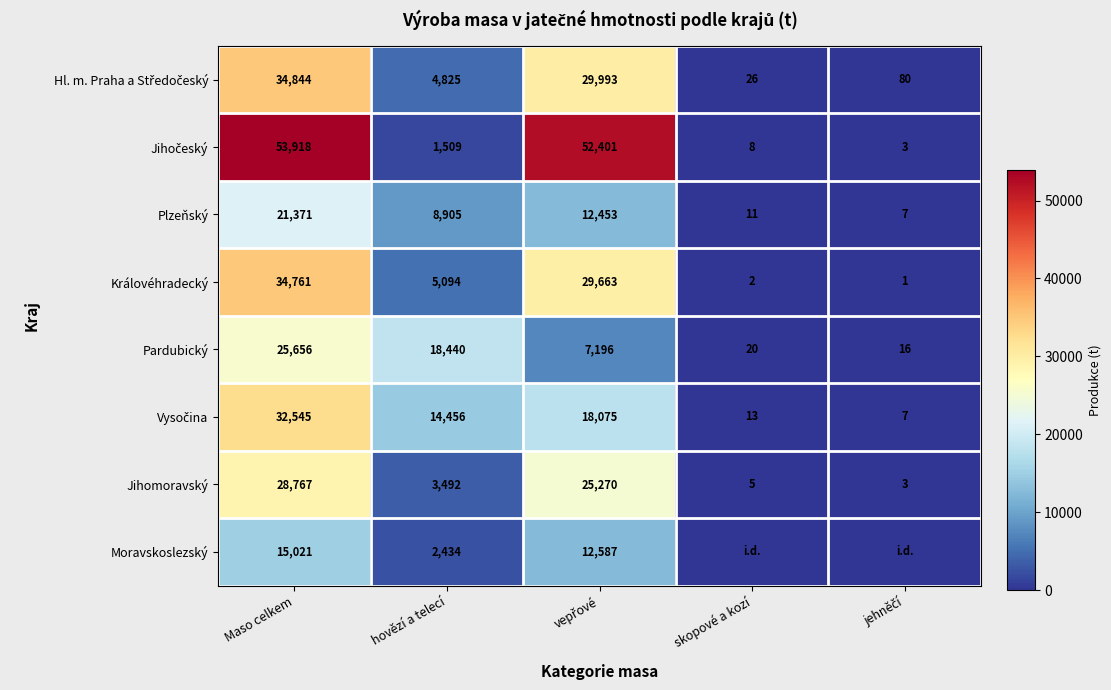

At which category is the sum across all series the highest?

Maso celkem